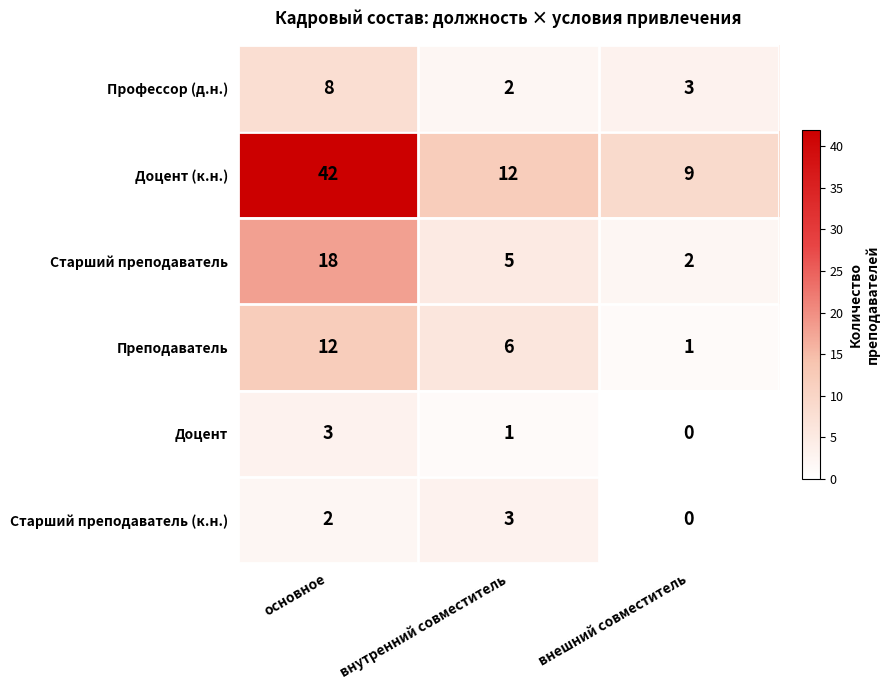

Reading left to right, extract all data points from this chart.

Профессор (д.н.): основное=8	внутренний совместитель=2	внешний совместитель=3
Доцент (к.н.): основное=42	внутренний совместитель=12	внешний совместитель=9
Старший преподаватель: основное=18	внутренний совместитель=5	внешний совместитель=2
Преподаватель: основное=12	внутренний совместитель=6	внешний совместитель=1
Доцент: основное=3	внутренний совместитель=1	внешний совместитель=0
Старший преподаватель (к.н.): основное=2	внутренний совместитель=3	внешний совместитель=0